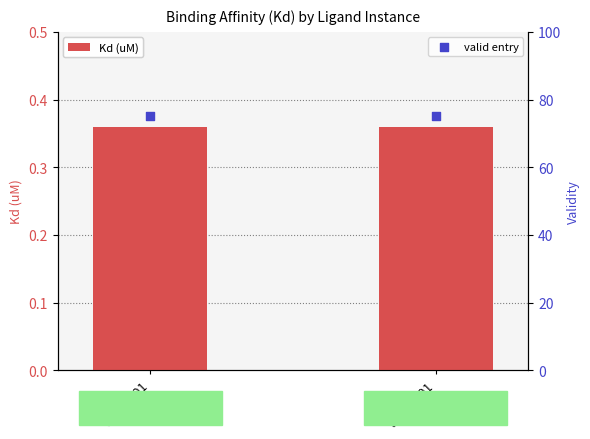

At how many categories does at least one series exceed 32?

2